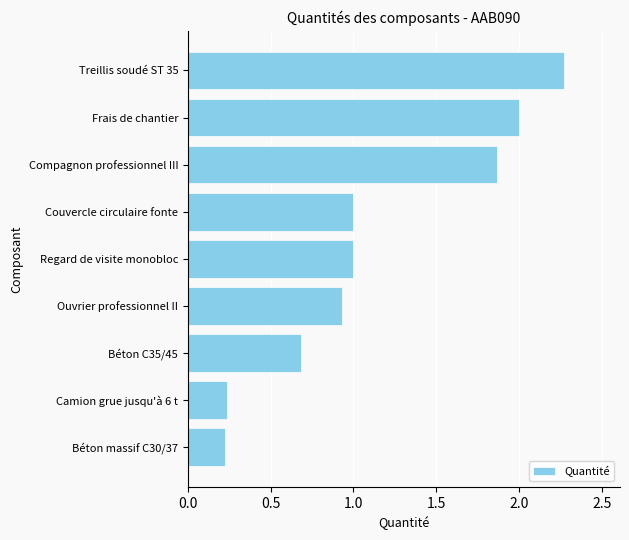

At which category does the chart reach its peak across all series?

Treillis soudé ST 35